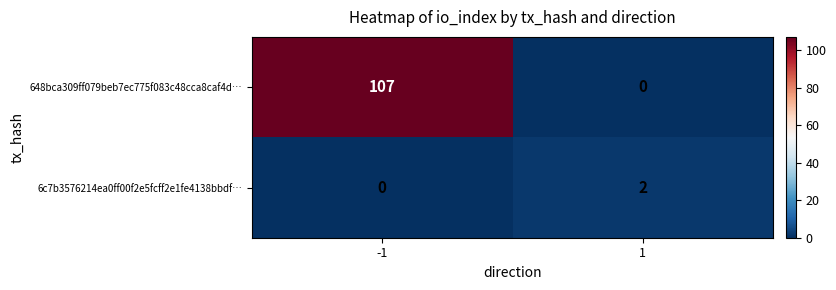

At how many categories does at least one series exceed 78?

1